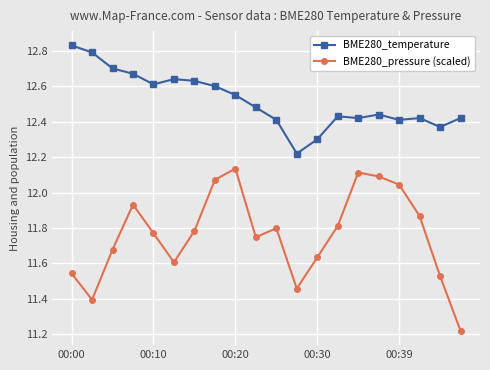

Count the BME280_temperature values in the range 12 to 13.

20